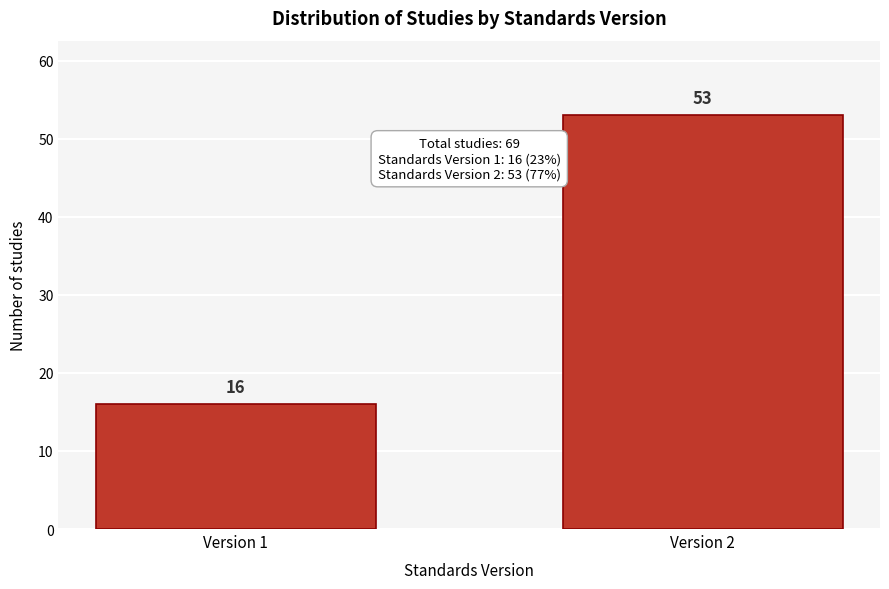

Reading left to right, extract all data points from this chart.

16	53